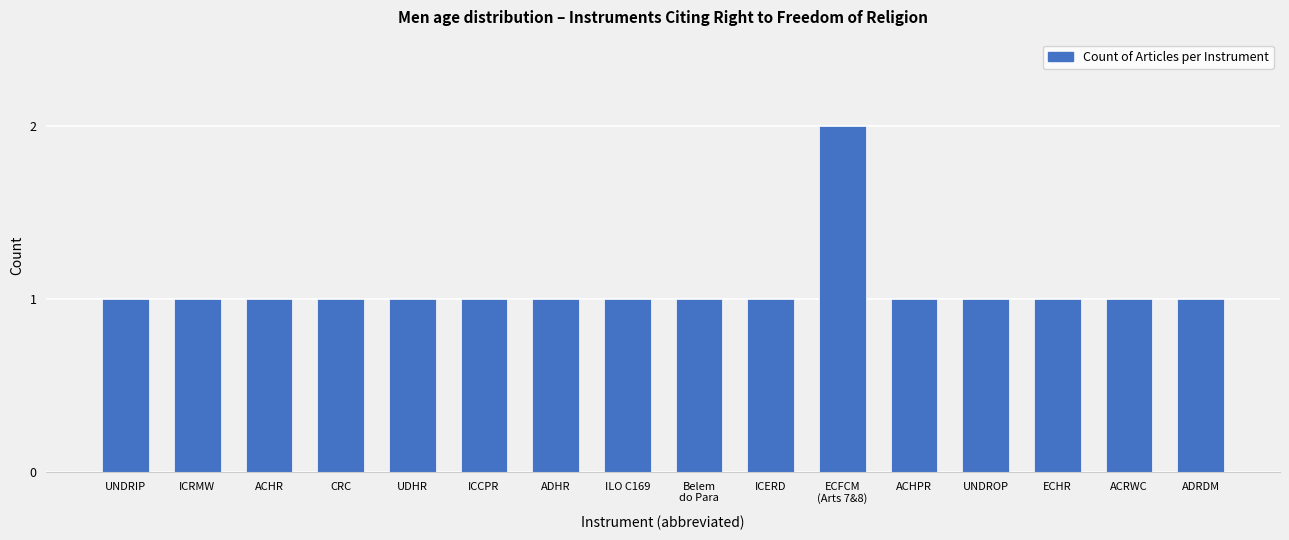

At which category does the chart reach its peak across all series?

ECFCM
(Arts 7&8)